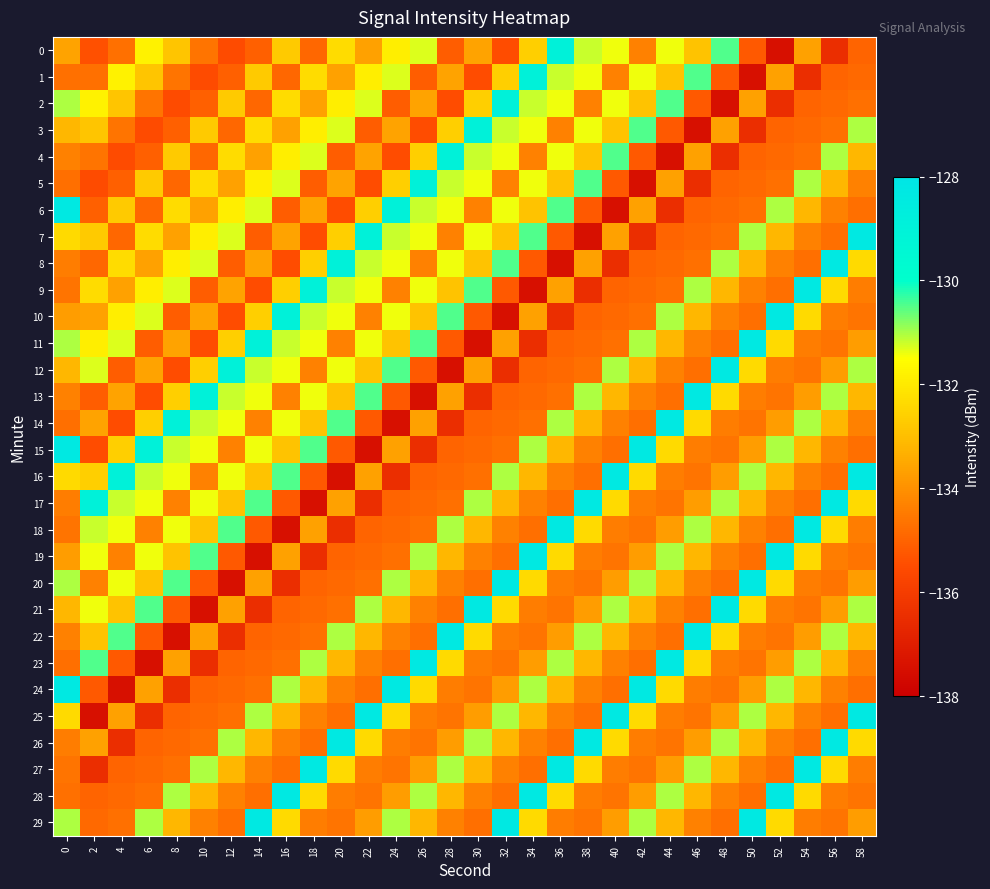

Reading right to left, what are all the values shown in this chart?

0: 58=-135.0	56=-136.5	54=-133.7	52=-137.4	50=-135.2	48=-130.5	46=-132.9	44=-131.4	42=-134.3	40=-131.4	38=-131.2	36=-129.0	34=-132.6	32=-135.5	30=-133.6	28=-135.1	26=-131.3	24=-131.9	22=-133.7	20=-132.3	18=-134.9	16=-132.7	14=-135.1	12=-135.5	10=-134.6	8=-132.9	6=-131.8	4=-134.7	2=-135.4	0=-133.6
1: 58=-134.9	56=-135.0	54=-136.5	52=-133.7	50=-137.4	48=-135.2	46=-130.5	44=-132.9	42=-131.4	40=-134.3	38=-131.4	36=-131.2	34=-129.0	32=-132.6	30=-135.5	28=-133.6	26=-135.1	24=-131.3	22=-131.9	20=-133.7	18=-132.3	16=-134.9	14=-132.7	12=-135.1	10=-135.5	8=-134.6	6=-132.9	4=-131.8	2=-134.7	0=-134.7
2: 58=-134.7	56=-134.9	54=-135.0	52=-136.5	50=-133.7	48=-137.4	46=-135.2	44=-130.5	42=-132.9	40=-131.4	38=-134.3	36=-131.4	34=-131.2	32=-129.0	30=-132.6	28=-135.5	26=-133.6	24=-135.1	22=-131.3	20=-131.9	18=-133.7	16=-132.3	14=-134.9	12=-132.7	10=-135.1	8=-135.5	6=-134.6	4=-132.9	2=-131.8	0=-131.0
3: 58=-131.0	56=-134.7	54=-134.9	52=-135.0	50=-136.5	48=-133.7	46=-137.4	44=-135.2	42=-130.5	40=-132.9	38=-131.4	36=-134.3	34=-131.4	32=-131.2	30=-129.0	28=-132.6	26=-135.5	24=-133.6	22=-135.1	20=-131.3	18=-131.9	16=-133.7	14=-132.3	12=-134.9	10=-132.7	8=-135.1	6=-135.5	4=-134.6	2=-132.9	0=-133.2
4: 58=-133.2	56=-131.0	54=-134.7	52=-134.9	50=-135.0	48=-136.5	46=-133.7	44=-137.4	42=-135.2	40=-130.5	38=-132.9	36=-131.4	34=-134.3	32=-131.4	30=-131.2	28=-129.0	26=-132.6	24=-135.5	22=-133.6	20=-135.1	18=-131.3	16=-131.9	14=-133.7	12=-132.3	10=-134.9	8=-132.7	6=-135.1	4=-135.5	2=-134.6	0=-134.3
5: 58=-134.3	56=-133.2	54=-131.0	52=-134.7	50=-134.9	48=-135.0	46=-136.5	44=-133.7	42=-137.4	40=-135.2	38=-130.5	36=-132.9	34=-131.4	32=-134.3	30=-131.4	28=-131.2	26=-129.0	24=-132.6	22=-135.5	20=-133.6	18=-135.1	16=-131.3	14=-131.9	12=-133.7	10=-132.3	8=-134.9	6=-132.7	4=-135.1	2=-135.5	0=-134.8
6: 58=-134.8	56=-134.3	54=-133.2	52=-131.0	50=-134.7	48=-134.9	46=-135.0	44=-136.5	42=-133.7	40=-137.4	38=-135.2	36=-130.5	34=-132.9	32=-131.4	30=-134.3	28=-131.4	26=-131.2	24=-129.0	22=-132.6	20=-135.5	18=-133.6	16=-135.1	14=-131.3	12=-131.9	10=-133.7	8=-132.3	6=-134.9	4=-132.7	2=-135.1	0=-128.3
7: 58=-128.3	56=-134.8	54=-134.3	52=-133.2	50=-131.0	48=-134.7	46=-134.9	44=-135.0	42=-136.5	40=-133.7	38=-137.4	36=-135.2	34=-130.5	32=-132.9	30=-131.4	28=-134.3	26=-131.4	24=-131.2	22=-129.0	20=-132.6	18=-135.5	16=-133.6	14=-135.1	12=-131.3	10=-131.9	8=-133.7	6=-132.3	4=-134.9	2=-132.7	0=-132.3
8: 58=-132.3	56=-128.3	54=-134.8	52=-134.3	50=-133.2	48=-131.0	46=-134.7	44=-134.9	42=-135.0	40=-136.5	38=-133.7	36=-137.4	34=-135.2	32=-130.5	30=-132.9	28=-131.4	26=-134.3	24=-131.4	22=-131.2	20=-129.0	18=-132.6	16=-135.5	14=-133.6	12=-135.1	10=-131.3	8=-131.9	6=-133.7	4=-132.3	2=-134.9	0=-134.4
9: 58=-134.4	56=-132.3	54=-128.3	52=-134.8	50=-134.3	48=-133.2	46=-131.0	44=-134.7	42=-134.9	40=-135.0	38=-136.5	36=-133.7	34=-137.4	32=-135.2	30=-130.5	28=-132.9	26=-131.4	24=-134.3	22=-131.4	20=-131.2	18=-129.0	16=-132.6	14=-135.5	12=-133.6	10=-135.1	8=-131.3	6=-131.9	4=-133.7	2=-132.3	0=-134.6
10: 58=-134.6	56=-134.4	54=-132.3	52=-128.3	50=-134.8	48=-134.3	46=-133.2	44=-131.0	42=-134.7	40=-134.9	38=-135.0	36=-136.5	34=-133.7	32=-137.4	30=-135.2	28=-130.5	26=-132.9	24=-131.4	22=-134.3	20=-131.4	18=-131.2	16=-129.0	14=-132.6	12=-135.5	10=-133.6	8=-135.1	6=-131.3	4=-131.9	2=-133.7	0=-133.7
11: 58=-133.7	56=-134.6	54=-134.4	52=-132.3	50=-128.3	48=-134.8	46=-134.3	44=-133.2	42=-131.0	40=-134.7	38=-134.9	36=-135.0	34=-136.5	32=-133.7	30=-137.4	28=-135.2	26=-130.5	24=-132.9	22=-131.4	20=-134.3	18=-131.4	16=-131.2	14=-129.0	12=-132.6	10=-135.5	8=-133.6	6=-135.1	4=-131.3	2=-131.9	0=-131.0
12: 58=-131.0	56=-133.7	54=-134.6	52=-134.4	50=-132.3	48=-128.3	46=-134.8	44=-134.3	42=-133.2	40=-131.0	38=-134.7	36=-134.9	34=-135.0	32=-136.5	30=-133.7	28=-137.4	26=-135.2	24=-130.5	22=-132.9	20=-131.4	18=-134.3	16=-131.4	14=-131.2	12=-129.0	10=-132.6	8=-135.5	6=-133.6	4=-135.1	2=-131.3	0=-133.2
13: 58=-133.2	56=-131.0	54=-133.7	52=-134.6	50=-134.4	48=-132.3	46=-128.3	44=-134.8	42=-134.3	40=-133.2	38=-131.0	36=-134.7	34=-134.9	32=-135.0	30=-136.5	28=-133.7	26=-137.4	24=-135.2	22=-130.5	20=-132.9	18=-131.4	16=-134.3	14=-131.4	12=-131.2	10=-129.0	8=-132.6	6=-135.5	4=-133.6	2=-135.1	0=-134.3
14: 58=-134.3	56=-133.2	54=-131.0	52=-133.7	50=-134.6	48=-134.4	46=-132.3	44=-128.3	42=-134.8	40=-134.3	38=-133.2	36=-131.0	34=-134.7	32=-134.9	30=-135.0	28=-136.5	26=-133.7	24=-137.4	22=-135.2	20=-130.5	18=-132.9	16=-131.4	14=-134.3	12=-131.4	10=-131.2	8=-129.0	6=-132.6	4=-135.5	2=-133.6	0=-134.8
15: 58=-134.8	56=-134.3	54=-133.2	52=-131.0	50=-133.7	48=-134.6	46=-134.4	44=-132.3	42=-128.3	40=-134.8	38=-134.3	36=-133.2	34=-131.0	32=-134.7	30=-134.9	28=-135.0	26=-136.5	24=-133.7	22=-137.4	20=-135.2	18=-130.5	16=-132.9	14=-131.4	12=-134.3	10=-131.4	8=-131.2	6=-129.0	4=-132.6	2=-135.5	0=-128.3
16: 58=-128.3	56=-134.8	54=-134.3	52=-133.2	50=-131.0	48=-133.7	46=-134.6	44=-134.4	42=-132.3	40=-128.3	38=-134.8	36=-134.3	34=-133.2	32=-131.0	30=-134.7	28=-134.9	26=-135.0	24=-136.5	22=-133.7	20=-137.4	18=-135.2	16=-130.5	14=-132.9	12=-131.4	10=-134.3	8=-131.4	6=-131.2	4=-129.0	2=-132.6	0=-132.3
17: 58=-132.3	56=-128.3	54=-134.8	52=-134.3	50=-133.2	48=-131.0	46=-133.7	44=-134.6	42=-134.4	40=-132.3	38=-128.3	36=-134.8	34=-134.3	32=-133.2	30=-131.0	28=-134.7	26=-134.9	24=-135.0	22=-136.5	20=-133.7	18=-137.4	16=-135.2	14=-130.5	12=-132.9	10=-131.4	8=-134.3	6=-131.4	4=-131.2	2=-129.0	0=-134.4
18: 58=-134.4	56=-132.3	54=-128.3	52=-134.8	50=-134.3	48=-133.2	46=-131.0	44=-133.7	42=-134.6	40=-134.4	38=-132.3	36=-128.3	34=-134.8	32=-134.3	30=-133.2	28=-131.0	26=-134.7	24=-134.9	22=-135.0	20=-136.5	18=-133.7	16=-137.4	14=-135.2	12=-130.5	10=-132.9	8=-131.4	6=-134.3	4=-131.4	2=-131.2	0=-134.6
19: 58=-134.6	56=-134.4	54=-132.3	52=-128.3	50=-134.8	48=-134.3	46=-133.2	44=-131.0	42=-133.7	40=-134.6	38=-134.4	36=-132.3	34=-128.3	32=-134.8	30=-134.3	28=-133.2	26=-131.0	24=-134.7	22=-134.9	20=-135.0	18=-136.5	16=-133.7	14=-137.4	12=-135.2	10=-130.5	8=-132.9	6=-131.4	4=-134.3	2=-131.4	0=-133.7
20: 58=-133.7	56=-134.6	54=-134.4	52=-132.3	50=-128.3	48=-134.8	46=-134.3	44=-133.2	42=-131.0	40=-133.7	38=-134.6	36=-134.4	34=-132.3	32=-128.3	30=-134.8	28=-134.3	26=-133.2	24=-131.0	22=-134.7	20=-134.9	18=-135.0	16=-136.5	14=-133.7	12=-137.4	10=-135.2	8=-130.5	6=-132.9	4=-131.4	2=-134.3	0=-131.0
21: 58=-131.0	56=-133.7	54=-134.6	52=-134.4	50=-132.3	48=-128.3	46=-134.8	44=-134.3	42=-133.2	40=-131.0	38=-133.7	36=-134.6	34=-134.4	32=-132.3	30=-128.3	28=-134.8	26=-134.3	24=-133.2	22=-131.0	20=-134.7	18=-134.9	16=-135.0	14=-136.5	12=-133.7	10=-137.4	8=-135.2	6=-130.5	4=-132.9	2=-131.4	0=-133.2
22: 58=-133.2	56=-131.0	54=-133.7	52=-134.6	50=-134.4	48=-132.3	46=-128.3	44=-134.8	42=-134.3	40=-133.2	38=-131.0	36=-133.7	34=-134.6	32=-134.4	30=-132.3	28=-128.3	26=-134.8	24=-134.3	22=-133.2	20=-131.0	18=-134.7	16=-134.9	14=-135.0	12=-136.5	10=-133.7	8=-137.4	6=-135.2	4=-130.5	2=-132.9	0=-134.3
23: 58=-134.3	56=-133.2	54=-131.0	52=-133.7	50=-134.6	48=-134.4	46=-132.3	44=-128.3	42=-134.8	40=-134.3	38=-133.2	36=-131.0	34=-133.7	32=-134.6	30=-134.4	28=-132.3	26=-128.3	24=-134.8	22=-134.3	20=-133.2	18=-131.0	16=-134.7	14=-134.9	12=-135.0	10=-136.5	8=-133.7	6=-137.4	4=-135.2	2=-130.5	0=-134.8
24: 58=-134.8	56=-134.3	54=-133.2	52=-131.0	50=-133.7	48=-134.6	46=-134.4	44=-132.3	42=-128.3	40=-134.8	38=-134.3	36=-133.2	34=-131.0	32=-133.7	30=-134.6	28=-134.4	26=-132.3	24=-128.3	22=-134.8	20=-134.3	18=-133.2	16=-131.0	14=-134.7	12=-134.9	10=-135.0	8=-136.5	6=-133.7	4=-137.4	2=-135.2	0=-128.3
25: 58=-128.3	56=-134.8	54=-134.3	52=-133.2	50=-131.0	48=-133.7	46=-134.6	44=-134.4	42=-132.3	40=-128.3	38=-134.8	36=-134.3	34=-133.2	32=-131.0	30=-133.7	28=-134.6	26=-134.4	24=-132.3	22=-128.3	20=-134.8	18=-134.3	16=-133.2	14=-131.0	12=-134.7	10=-134.9	8=-135.0	6=-136.5	4=-133.7	2=-137.4	0=-132.3
26: 58=-132.3	56=-128.3	54=-134.8	52=-134.3	50=-133.2	48=-131.0	46=-133.7	44=-134.6	42=-134.4	40=-132.3	38=-128.3	36=-134.8	34=-134.3	32=-133.2	30=-131.0	28=-133.7	26=-134.6	24=-134.4	22=-132.3	20=-128.3	18=-134.8	16=-134.3	14=-133.2	12=-131.0	10=-134.7	8=-134.9	6=-135.0	4=-136.5	2=-133.7	0=-134.4
27: 58=-134.4	56=-132.3	54=-128.3	52=-134.8	50=-134.3	48=-133.2	46=-131.0	44=-133.7	42=-134.6	40=-134.4	38=-132.3	36=-128.3	34=-134.8	32=-134.3	30=-133.2	28=-131.0	26=-133.7	24=-134.6	22=-134.4	20=-132.3	18=-128.3	16=-134.8	14=-134.3	12=-133.2	10=-131.0	8=-134.7	6=-134.9	4=-135.0	2=-136.5	0=-134.6
28: 58=-134.6	56=-134.4	54=-132.3	52=-128.3	50=-134.8	48=-134.3	46=-133.2	44=-131.0	42=-133.7	40=-134.6	38=-134.4	36=-132.3	34=-128.3	32=-134.8	30=-134.3	28=-133.2	26=-131.0	24=-133.7	22=-134.6	20=-134.4	18=-132.3	16=-128.3	14=-134.8	12=-134.3	10=-133.2	8=-131.0	6=-134.7	4=-134.9	2=-135.0	0=-134.7
29: 58=-133.7	56=-134.6	54=-134.4	52=-132.3	50=-128.3	48=-134.8	46=-134.3	44=-133.2	42=-131.0	40=-133.7	38=-134.6	36=-134.4	34=-132.3	32=-128.3	30=-134.8	28=-134.3	26=-133.2	24=-131.0	22=-133.7	20=-134.6	18=-134.4	16=-132.3	14=-128.3	12=-134.8	10=-134.3	8=-133.2	6=-131.0	4=-134.7	2=-134.9	0=-131.0